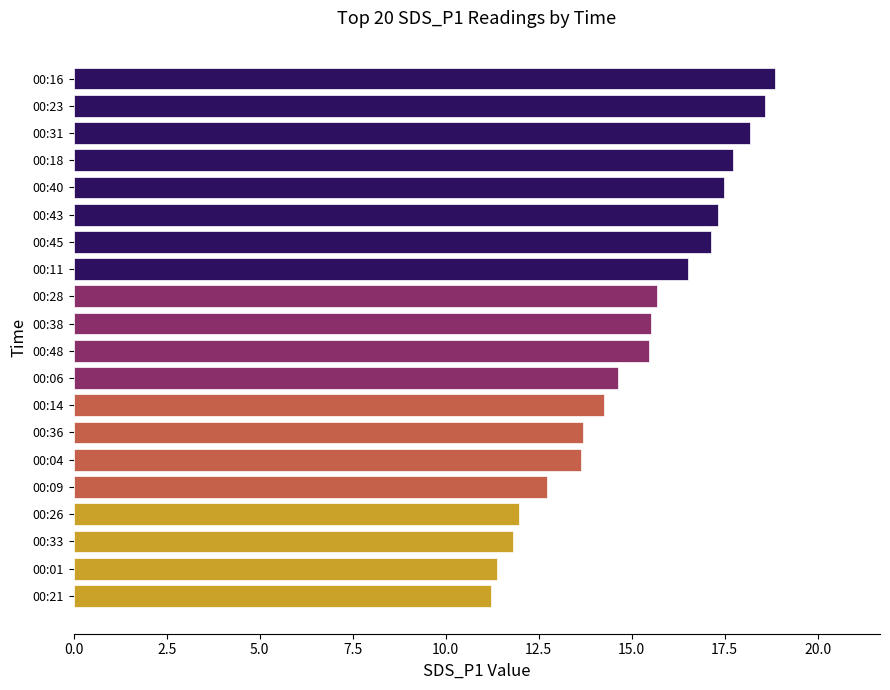

The chart shows a value of 11.2 at 00:21. True or false?

True